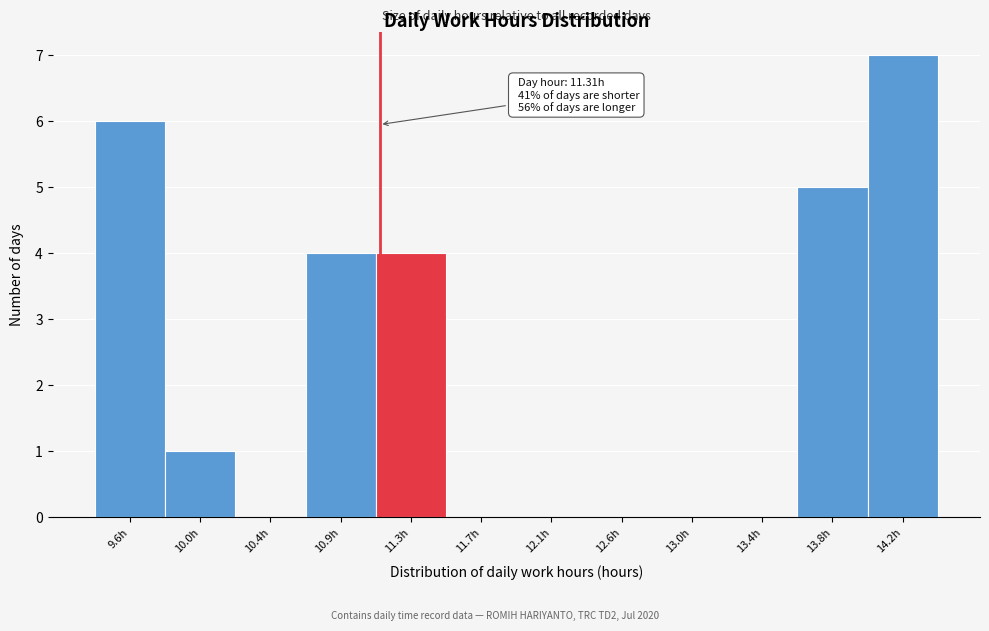

Reading left to right, transcribe all the data shown in this chart.

9.6h=6	10.0h=1	10.4h=0	10.9h=4	11.3h=4	11.7h=0	12.1h=0	12.6h=0	13.0h=0	13.4h=0	13.8h=5	14.2h=7